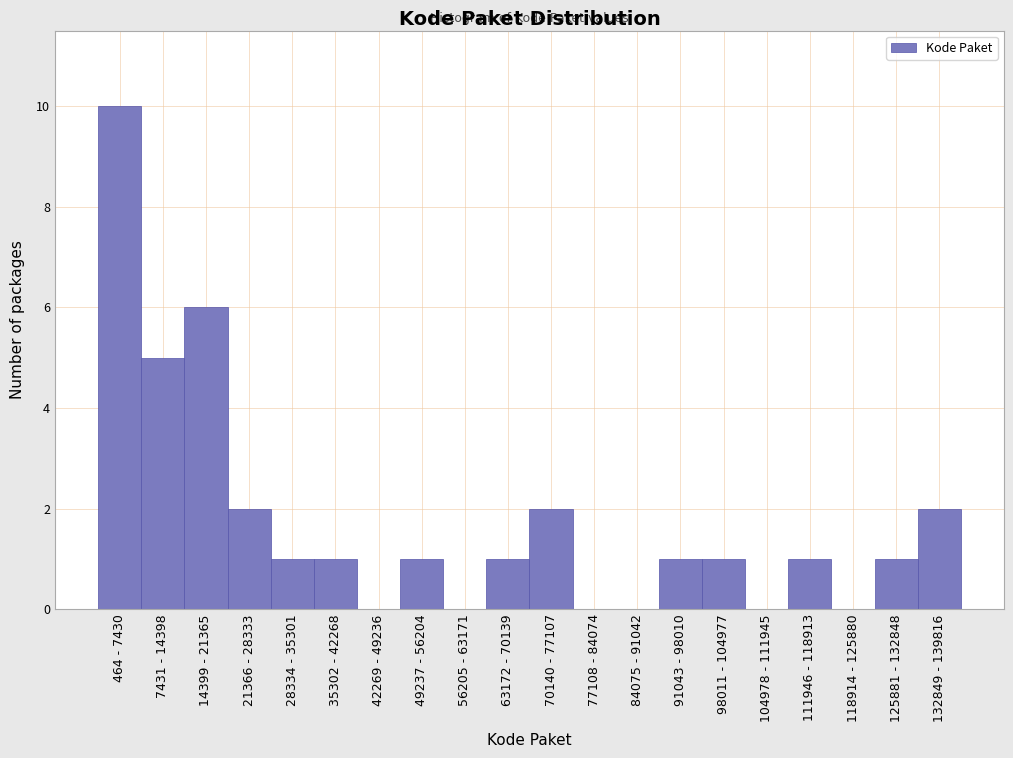

Reading right to left, list all the values displayed in this chart.

132849 - 139816=2	125881 - 132848=1	118914 - 125880=0	111946 - 118913=1	104978 - 111945=0	98011 - 104977=1	91043 - 98010=1	84075 - 91042=0	77108 - 84074=0	70140 - 77107=2	63172 - 70139=1	56205 - 63171=0	49237 - 56204=1	42269 - 49236=0	35302 - 42268=1	28334 - 35301=1	21366 - 28333=2	14399 - 21365=6	7431 - 14398=5	464 - 7430=10